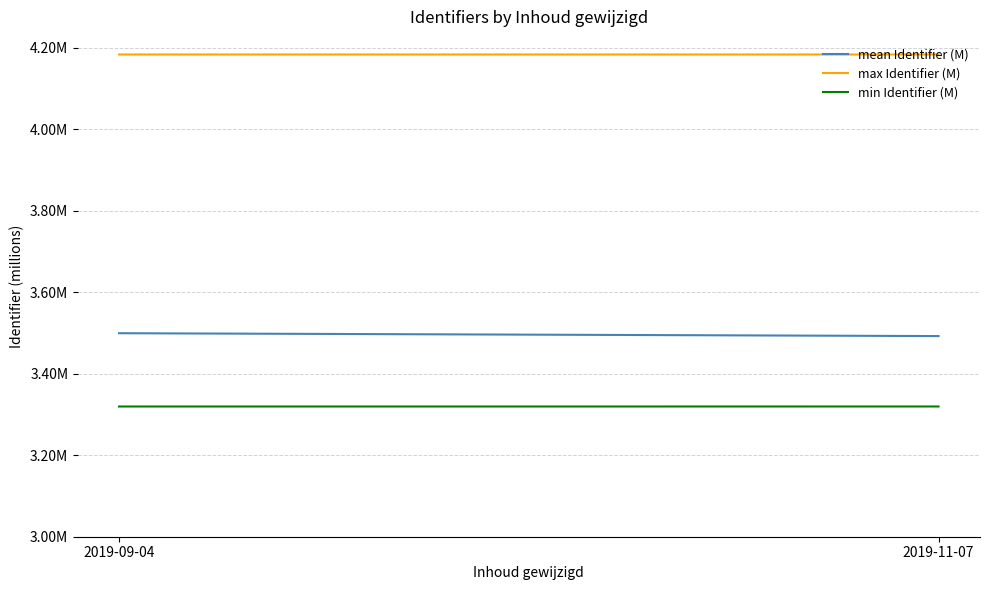

What are all the series names shown in the legend?

mean Identifier (M), max Identifier (M), min Identifier (M)